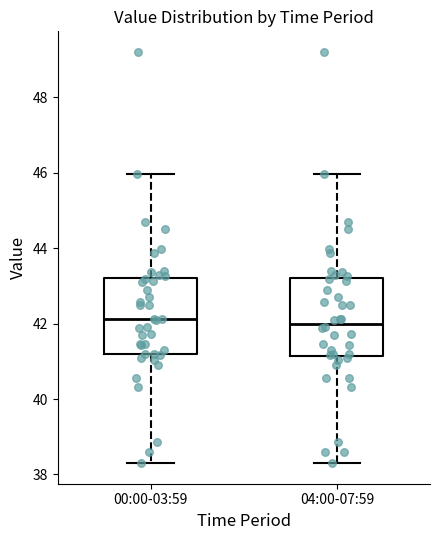

Reading left to right, transcribe this box plot: for each box, give where its median line is, the range the box spans, and where its two whiskers end, as read against the y-axis. The values are not printed on the chart, so give them approximately, as read against the axis.

00:00-03:59: median 42.2, box 41.2 to 43.2, whiskers 38.4 to 46.0
04:00-07:59: median 42.0, box 41.2 to 43.2, whiskers 38.4 to 46.0